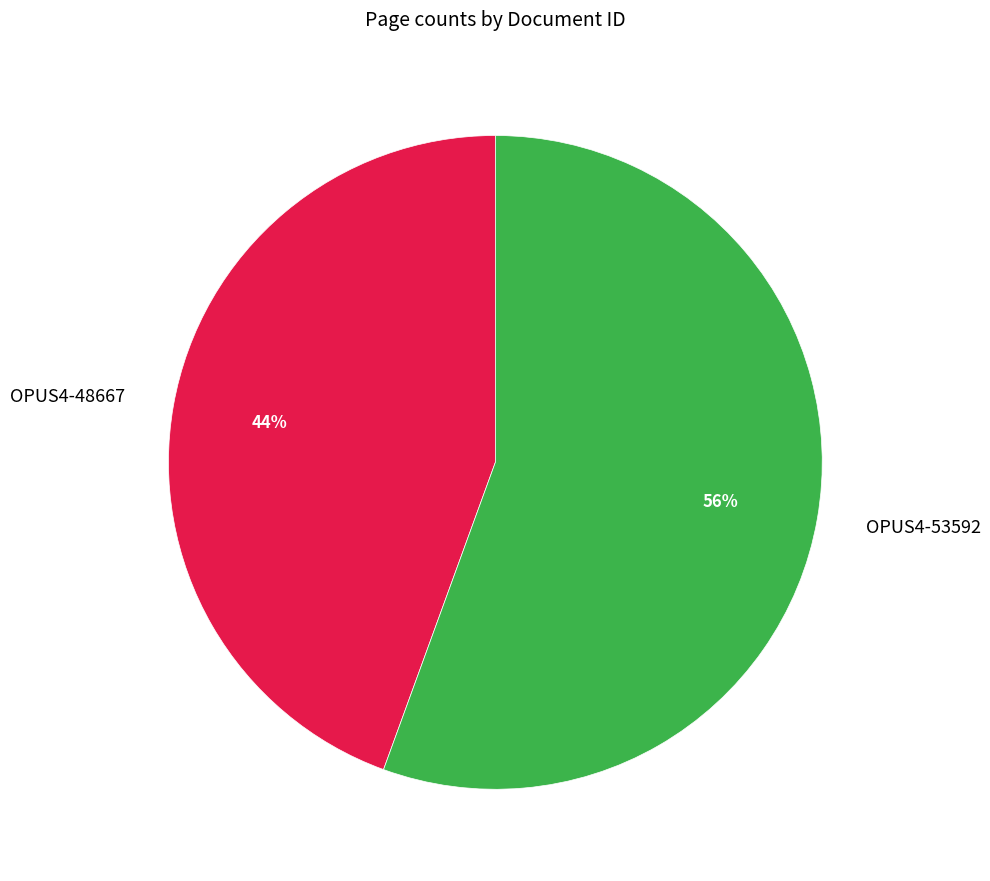

To the nearest percent, what is the average slice percentage?

50%